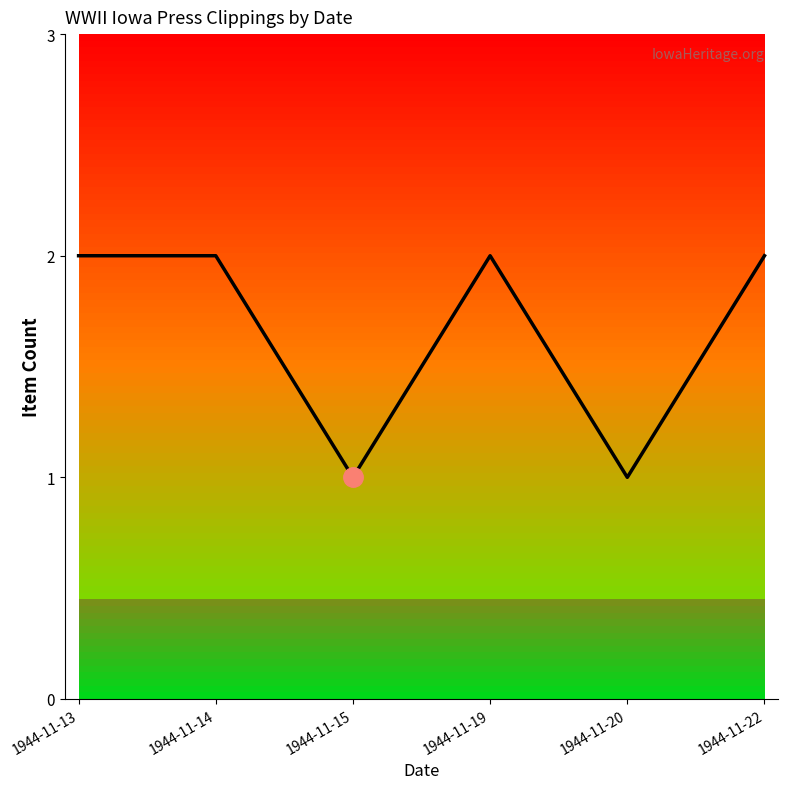

Reading right to left, transcribe all the data shown in this chart.

2	1	2	1	2	2